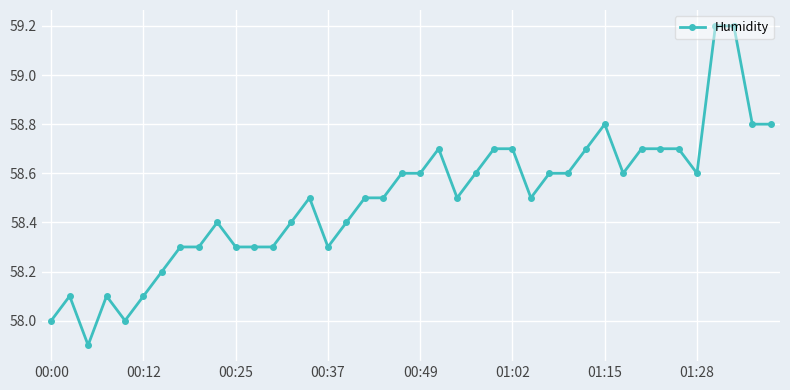

What is the value of the 7th point from the left?

58.2